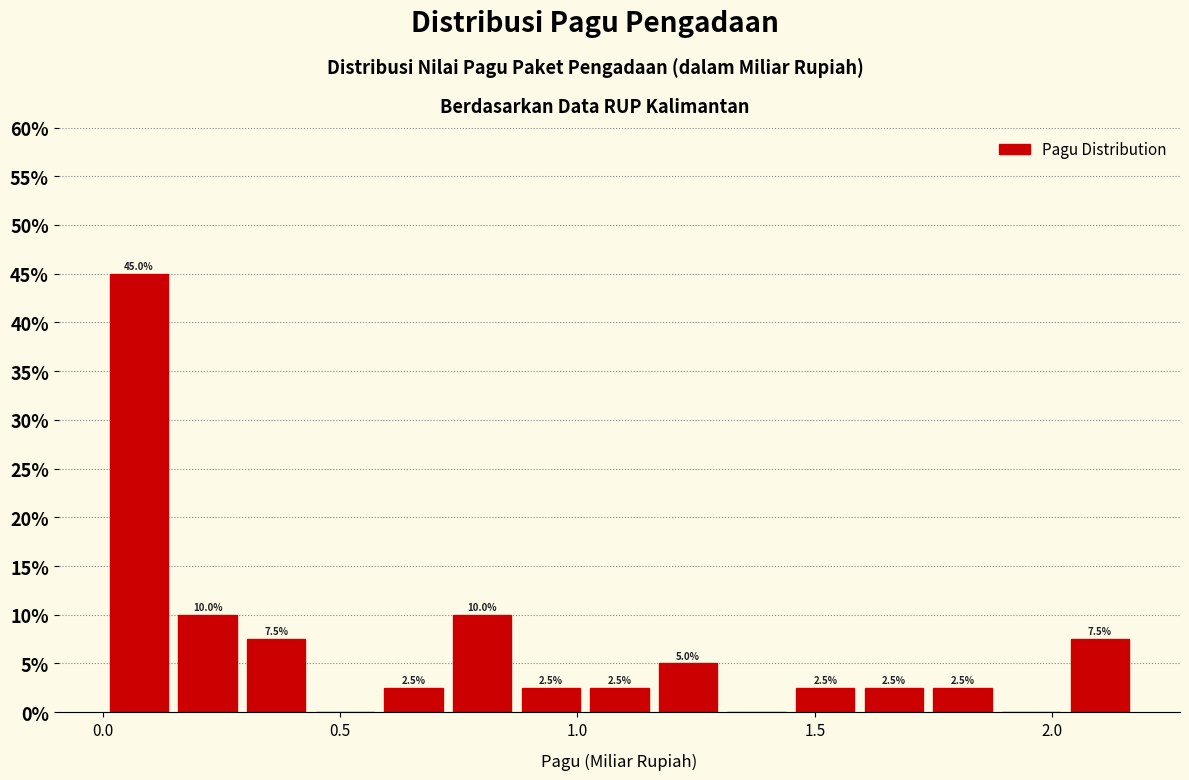

Read against the x-axis, roughly where is the centre of the tallest bar?

0.10